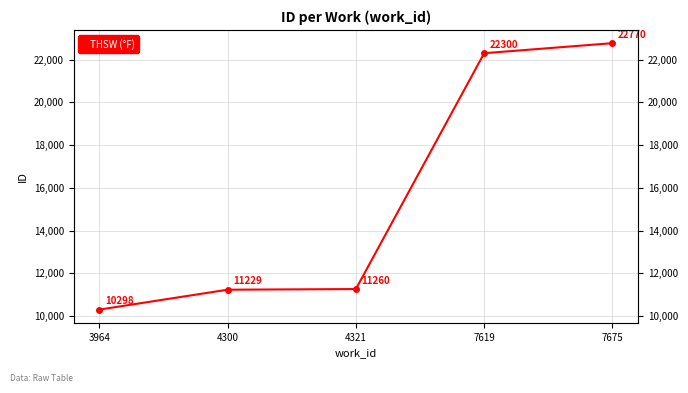

List the labels in order of value, smallest first.

3964, 4300, 4321, 7619, 7675